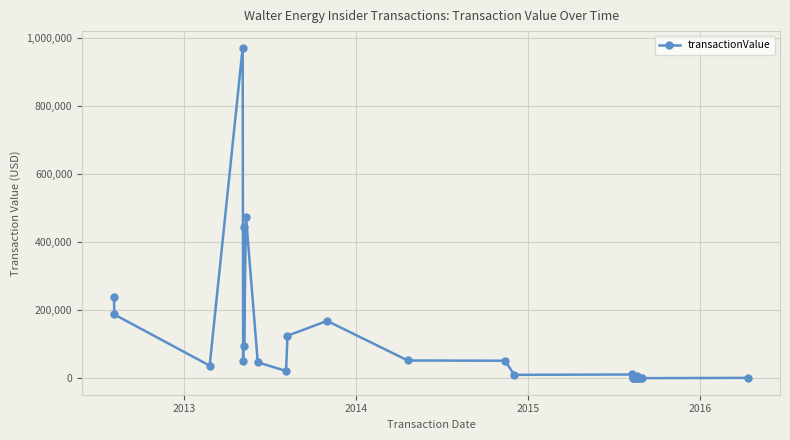

What is the sum of all values?

3003134